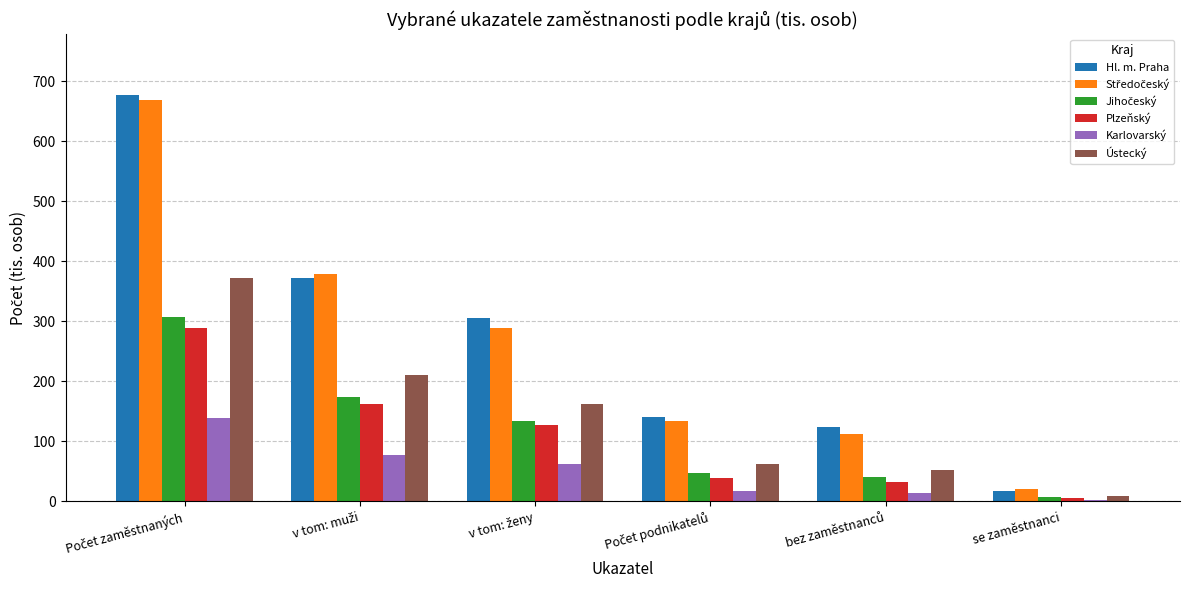

Are the bars grouped side by side (vs. stacked)?

Yes